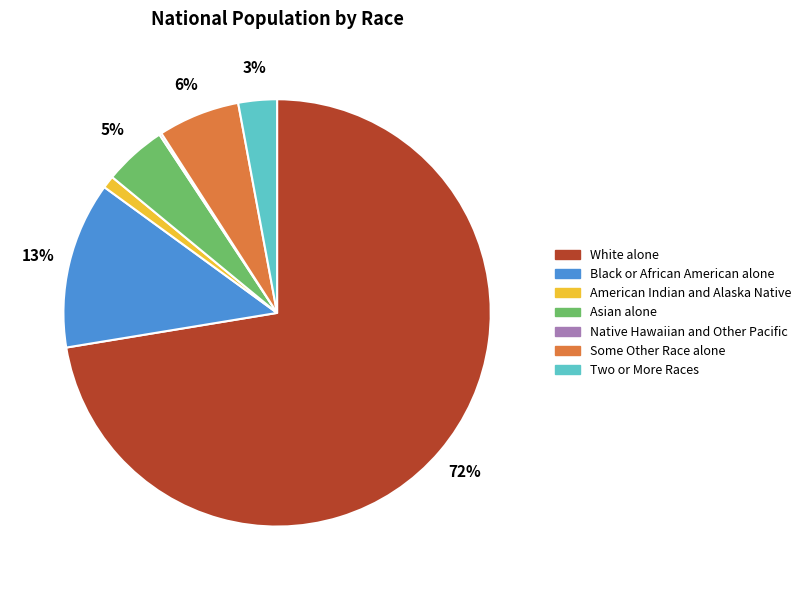

Between Two or More Races and White alone, which is larger?

White alone